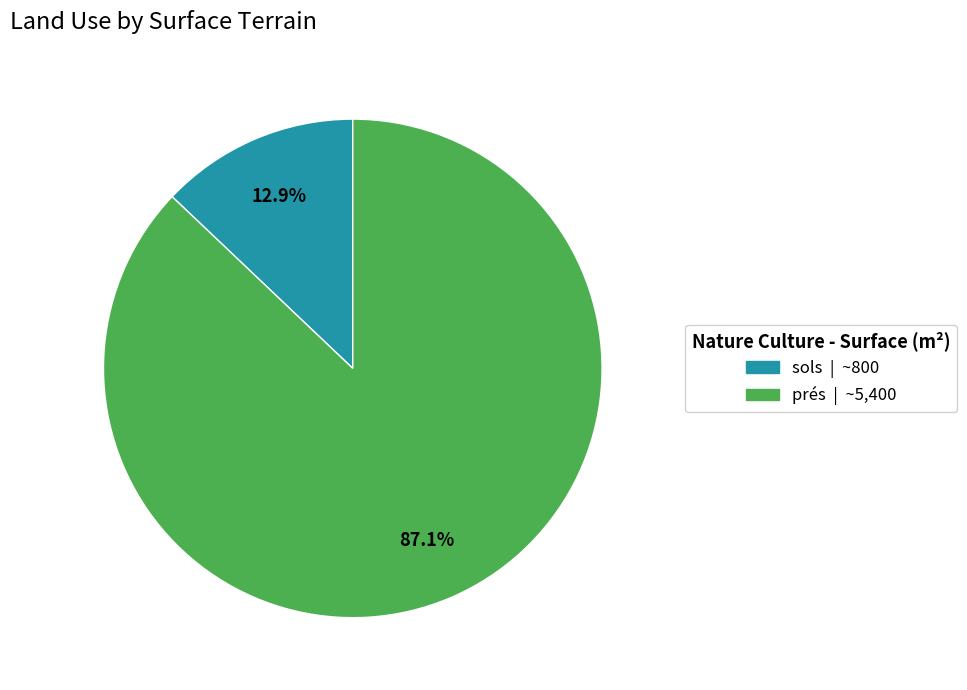

How many segments does this pie chart have?

2